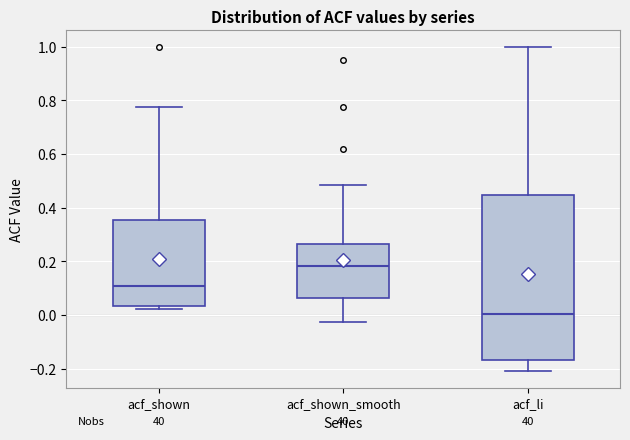

Where does the median line of the box for acf_shown_smooth sit on the y-axis? The values are not printed on the chart, so give them approximately, as read against the axis.

0.18